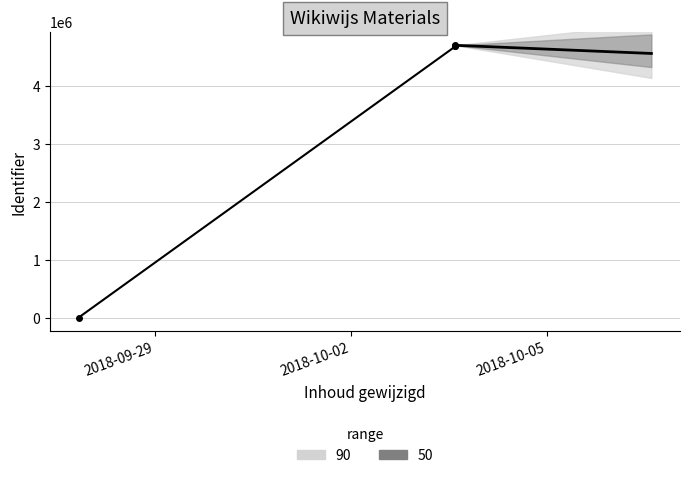

Is it true that the value at 2018-10-05 is 7483021?

False